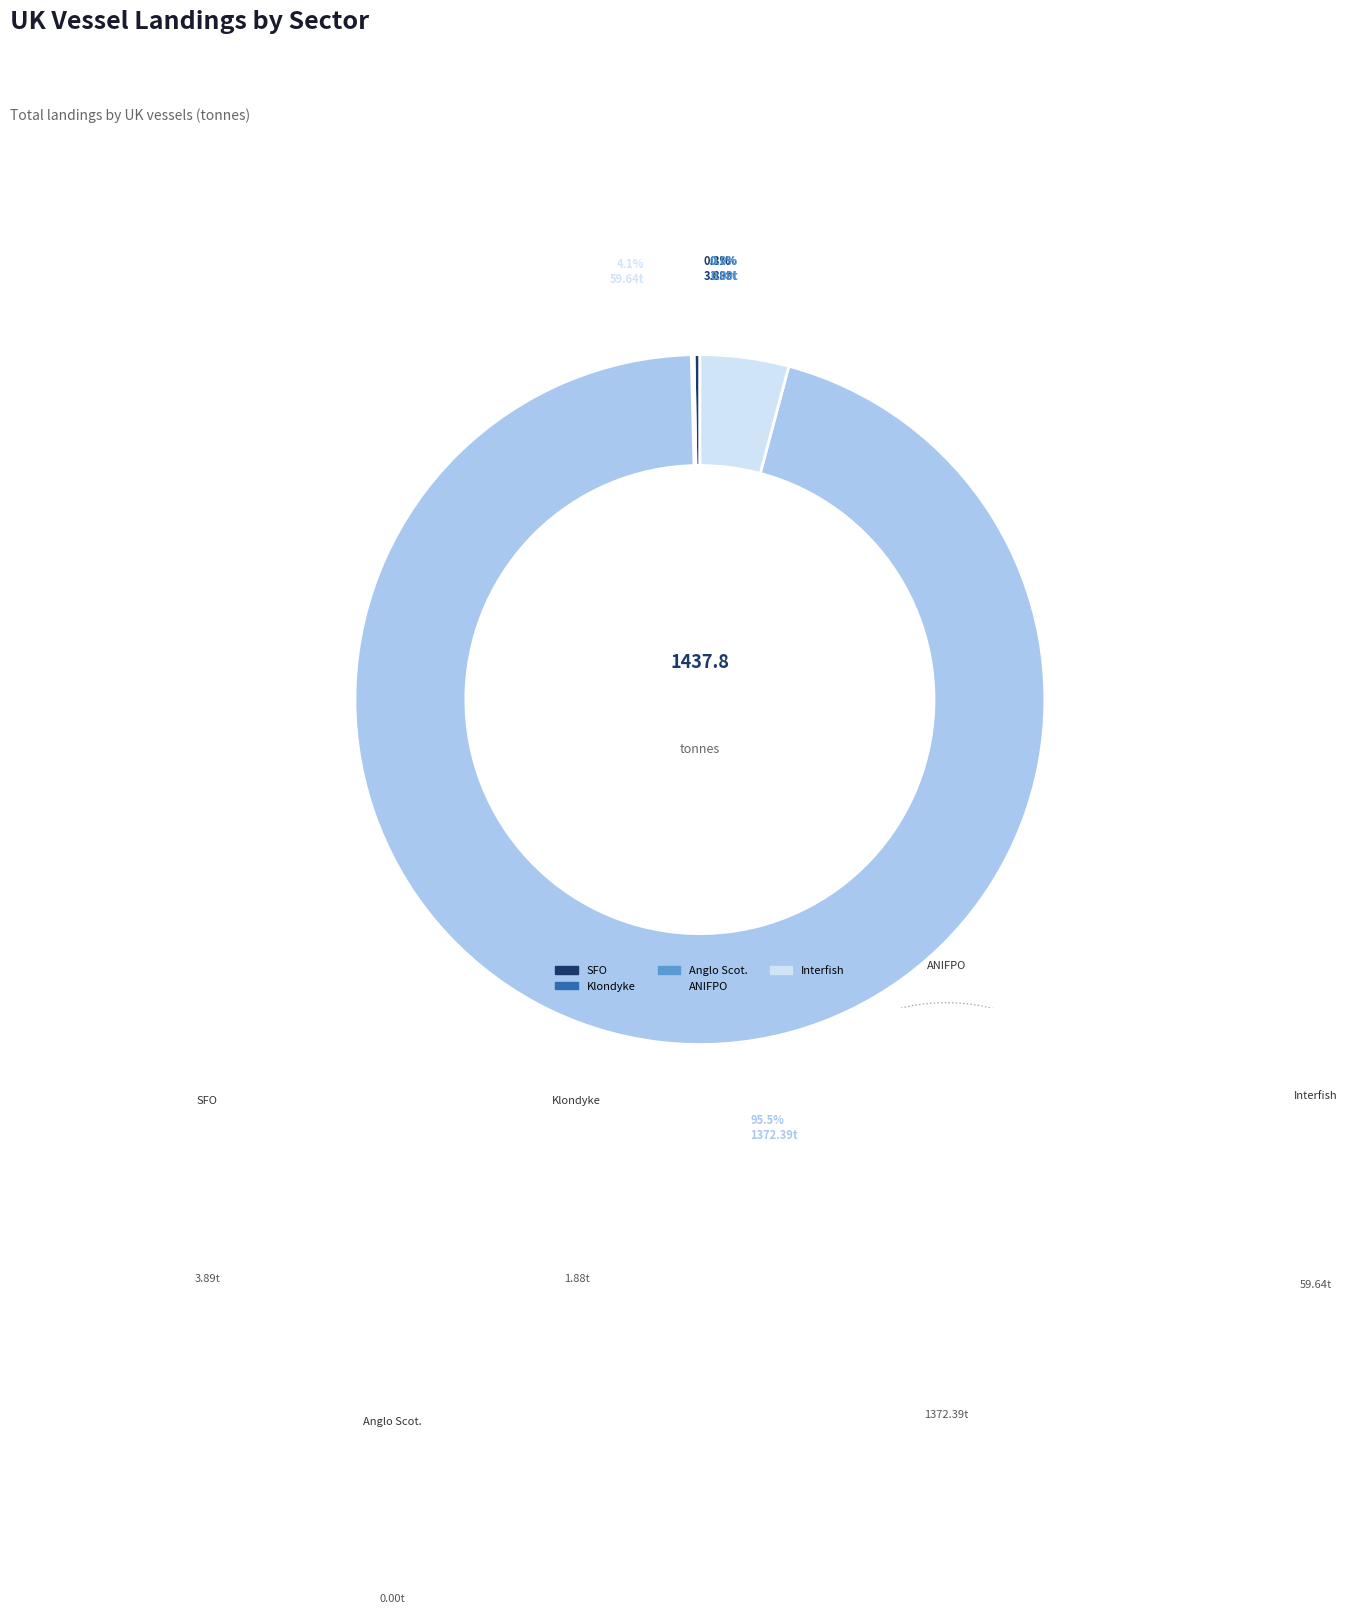

What percentage is NOT represented by Klondyke?

99.9%